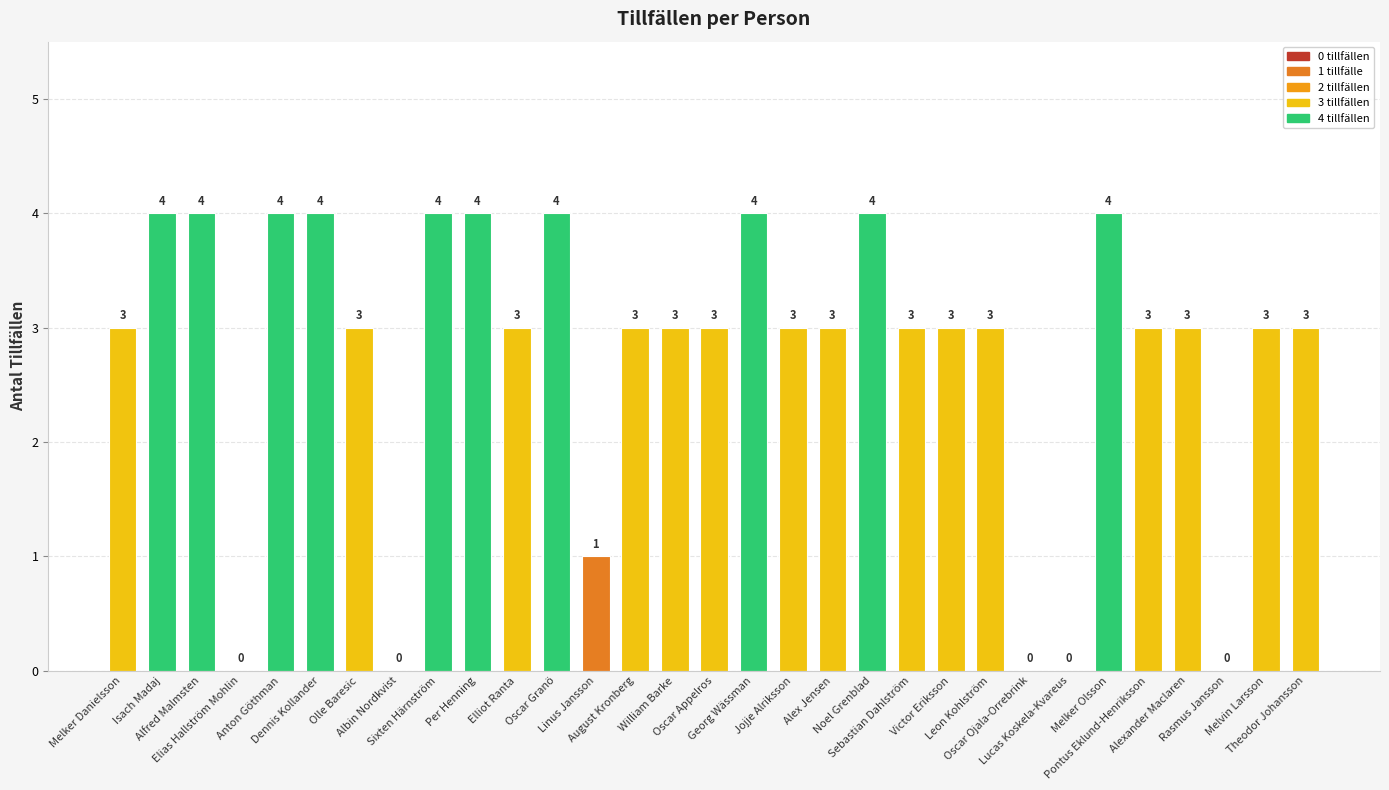

What is the greatest value displayed?

4